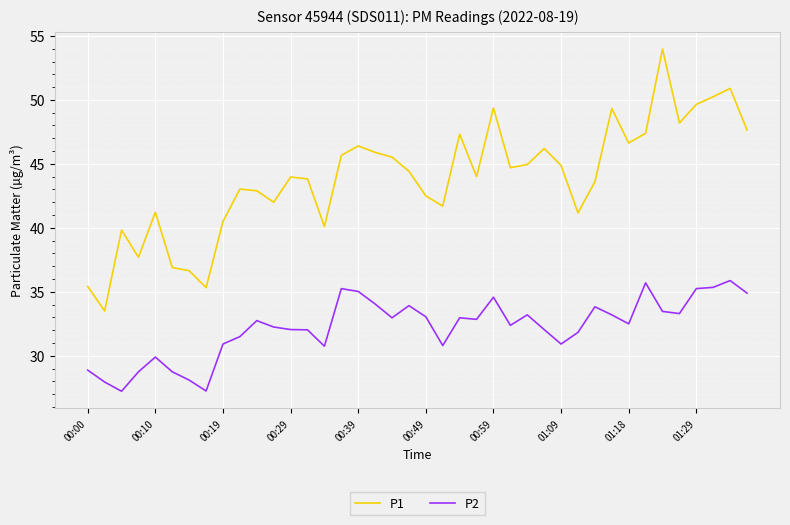

In P1, how many points are higher than both neighbors (excluding endpoints)?

11